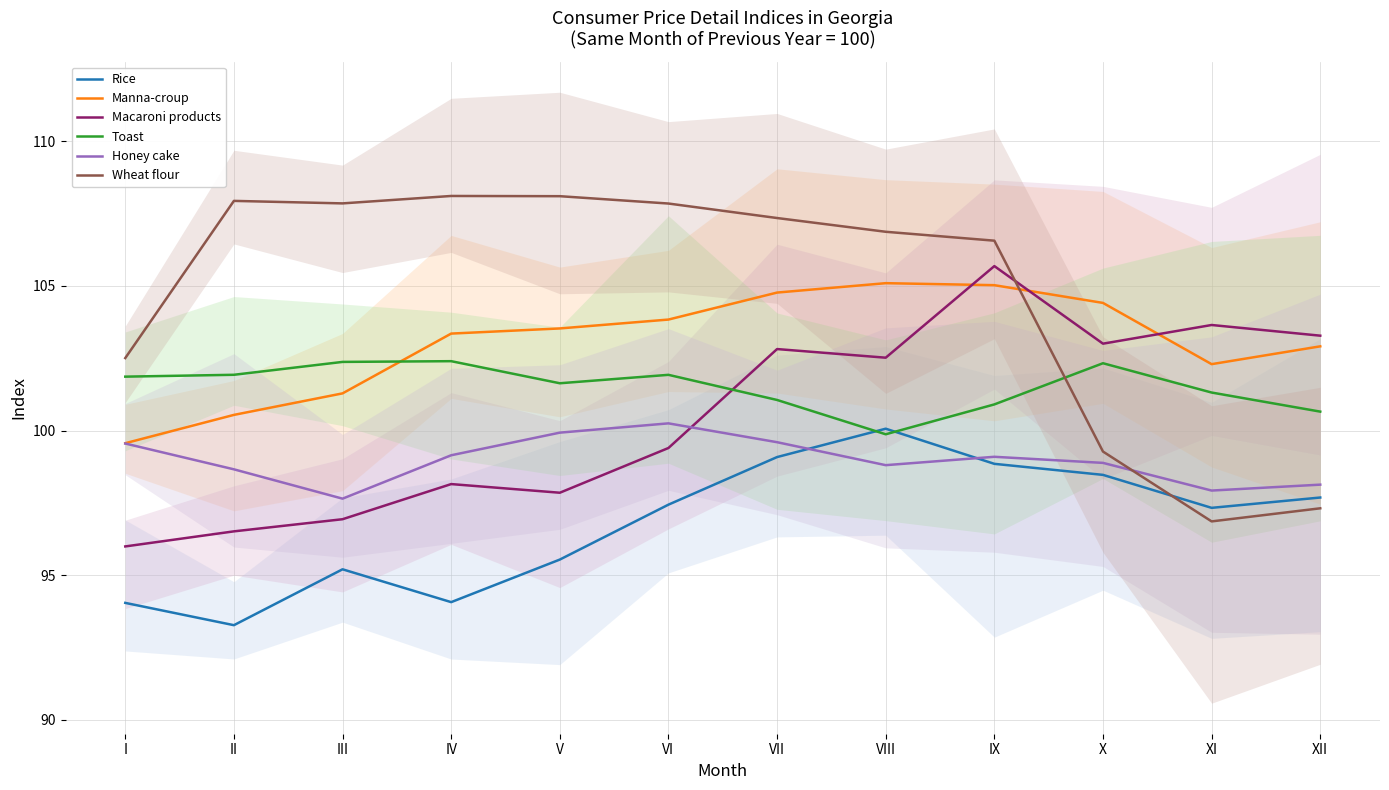

Count the number of data series in this chart.

6